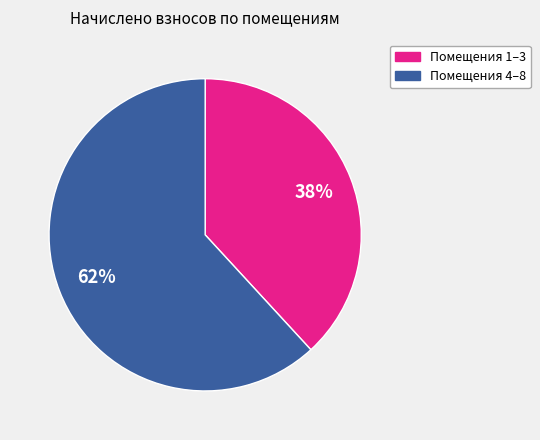

Count the number of slices in the pie.

2